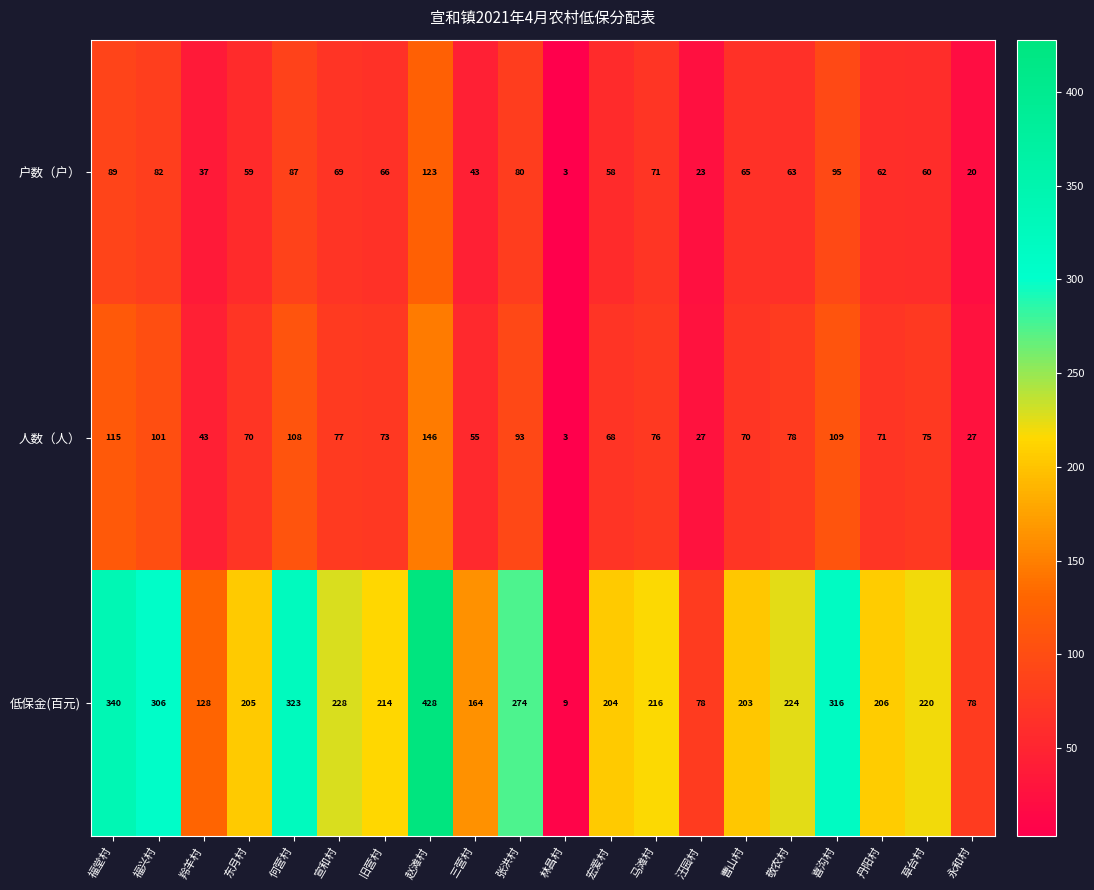

What is the minimum value for 人数（人）?

3